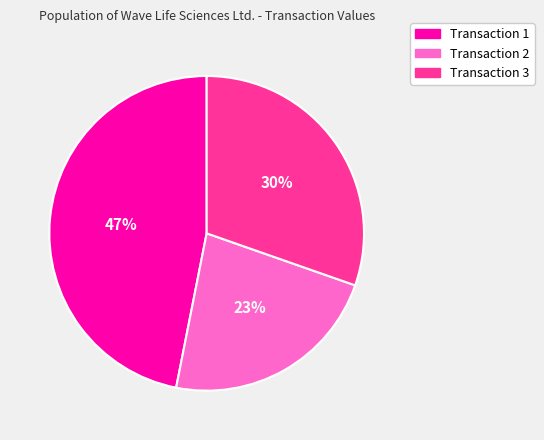

Does any single category account for the majority?

No